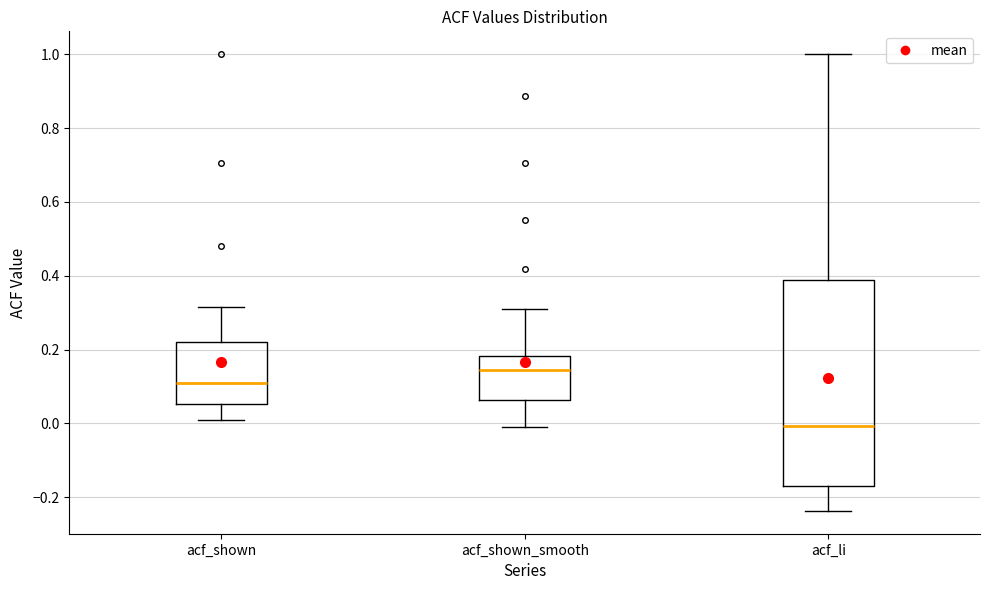

Where does the upper whisker of the box for acf_shown end on the y-axis? The values are not printed on the chart, so give them approximately, as read against the axis.

0.32